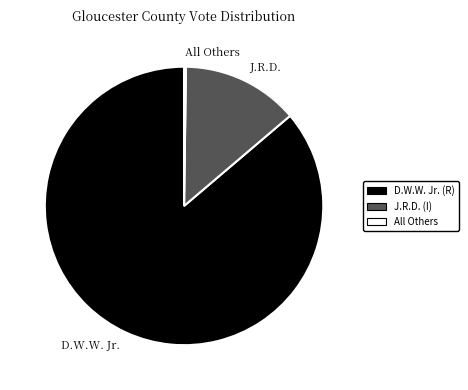

Is there a majority slice in this chart?

Yes